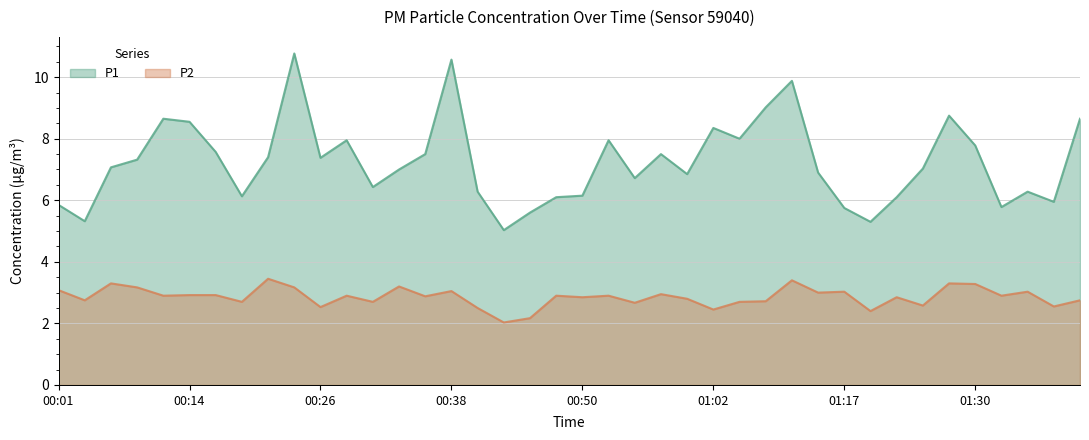

True or false: P2 and P1 cross at least once.

False